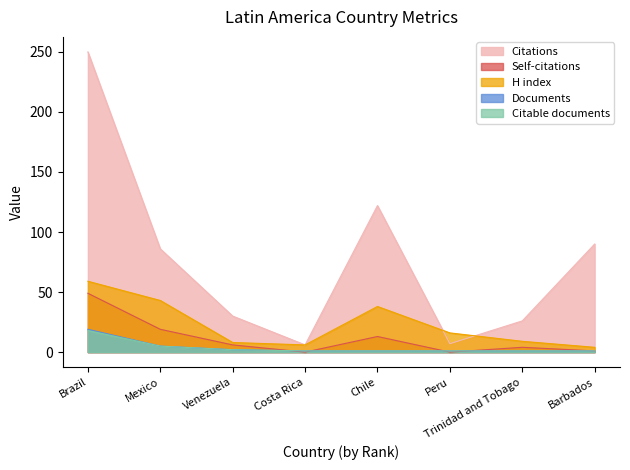

What is the minimum value for Citations?

6